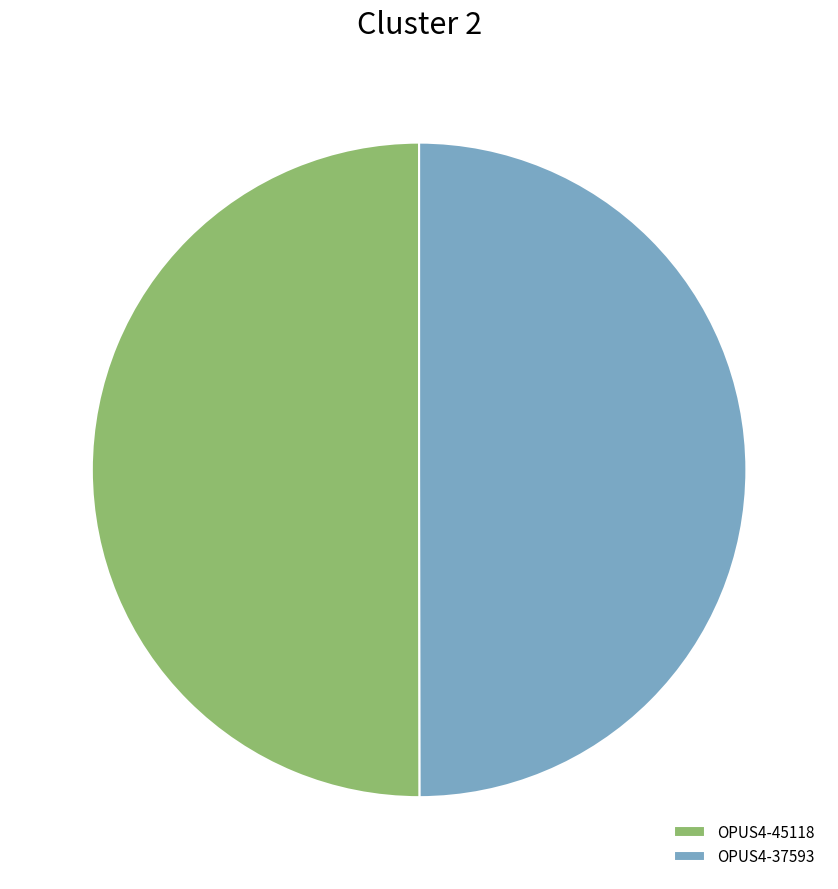

Is it true that OPUS4-45118 is 35% of the pie?

False